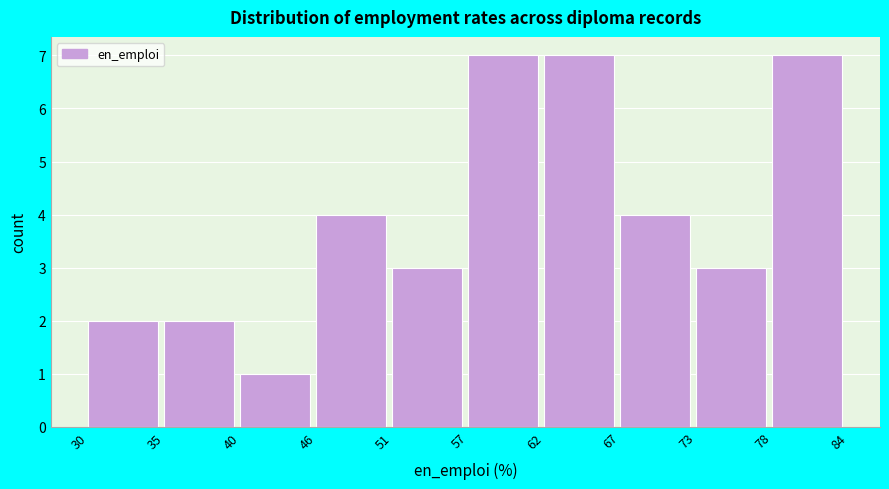

Reading left to right, transcribe all the data shown in this chart.

2	2	1	4	3	7	7	4	3	7